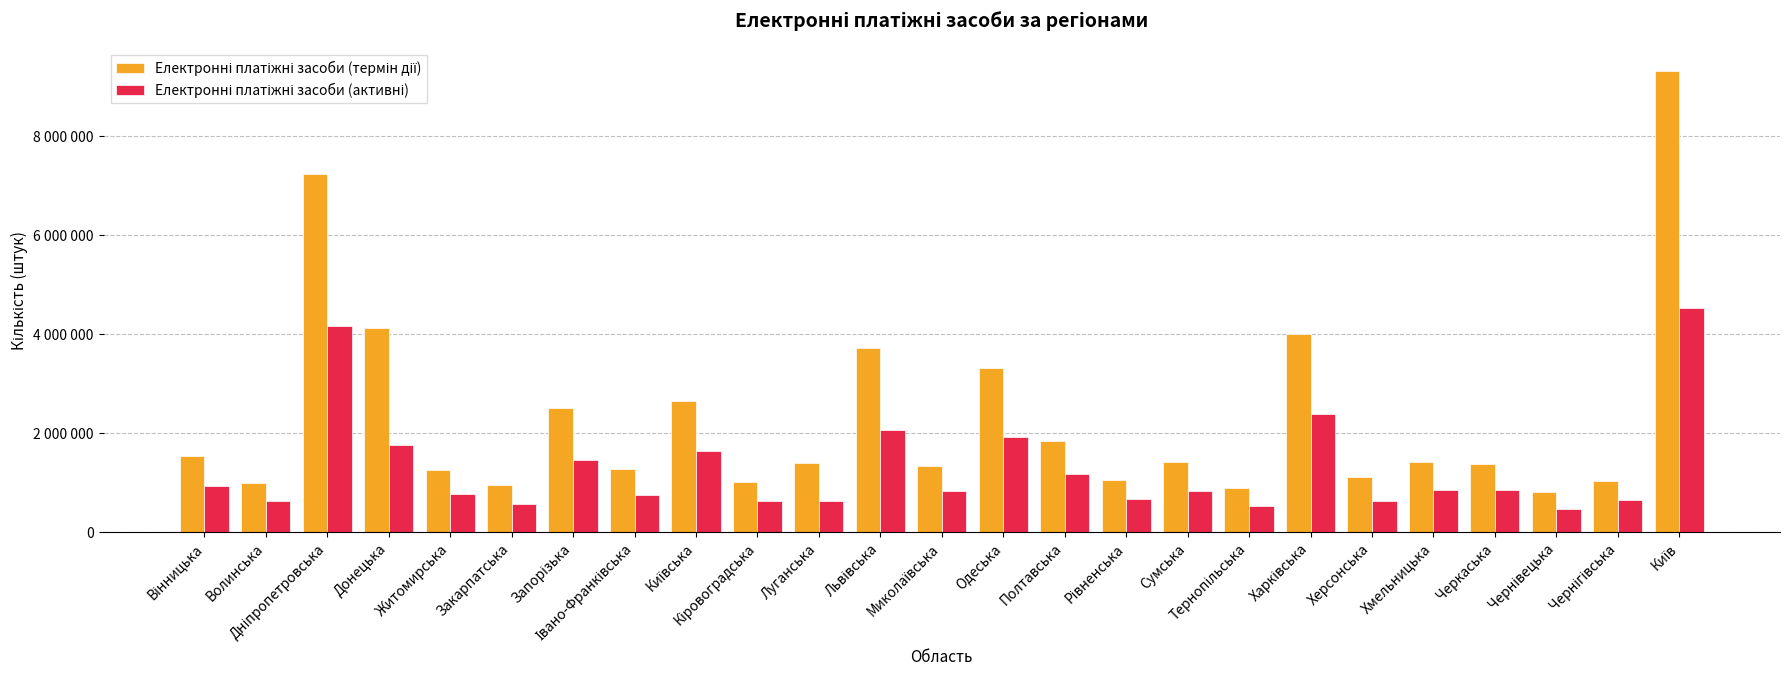

Are the bars horizontal?

No